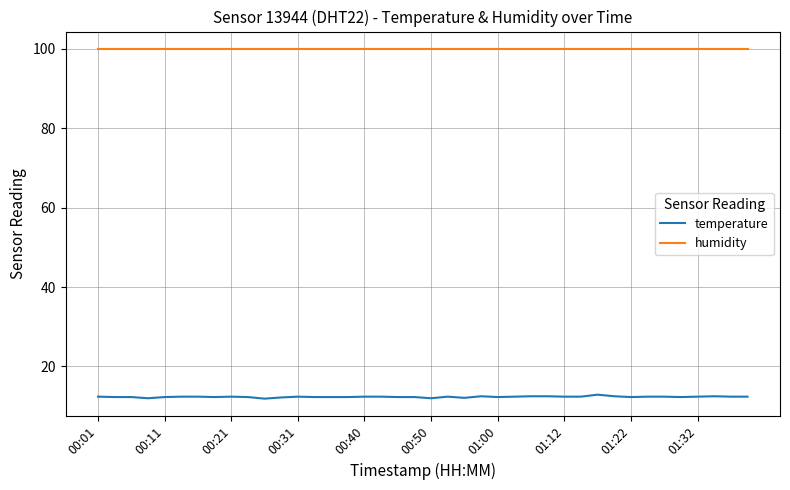

Which series has the widest spread of values?

temperature